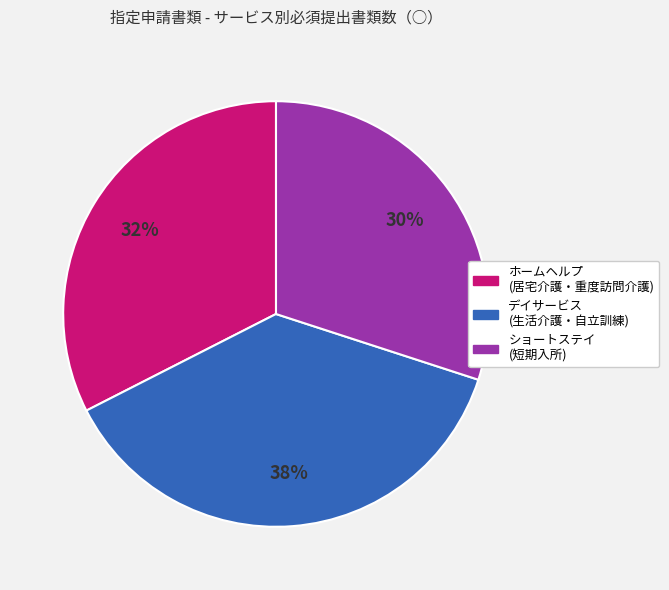

To the nearest percent, what is the average slice percentage?

33%